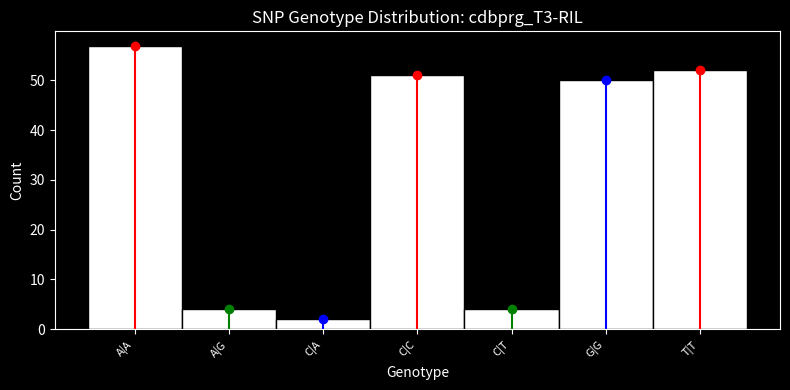

Reading left to right, extract all data points from this chart.

57	4	2	51	4	50	52